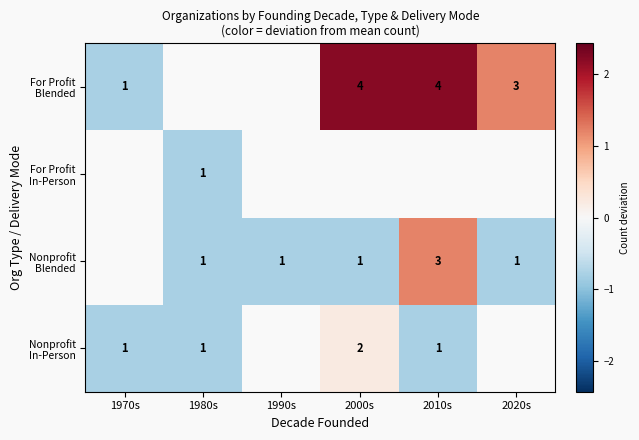

How many data points in For Profit Blended are less than 1?

1